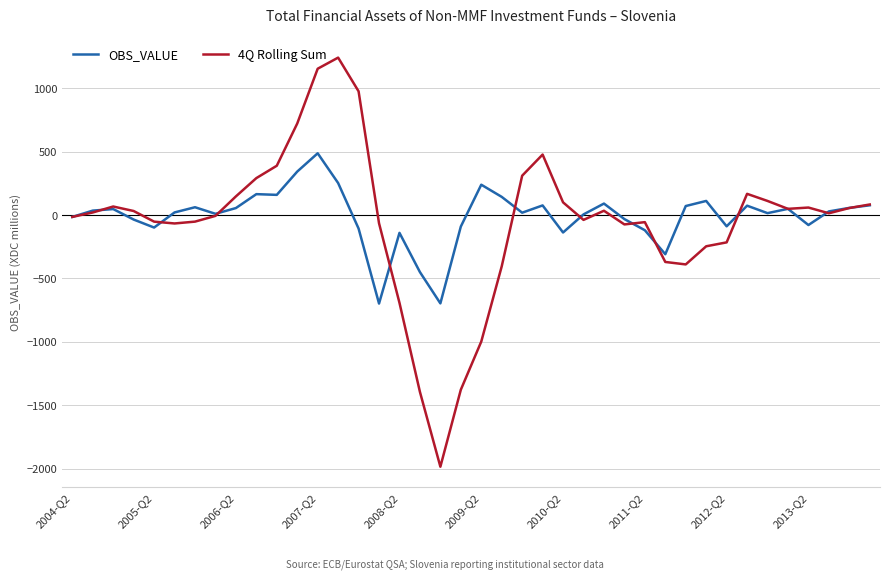

What is the greatest value displayed?

1240.8